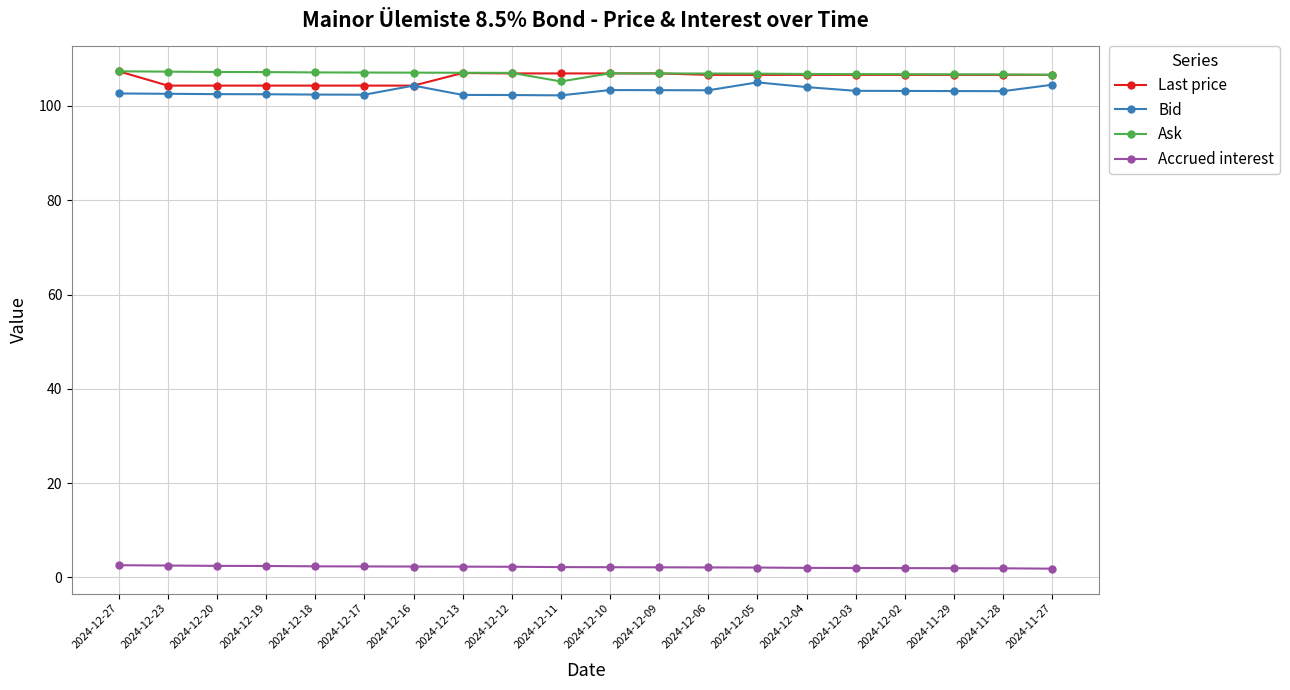

Is the value of Bid at 2024-12-10 greater than the value of Accrued interest at 2024-12-06?

Yes